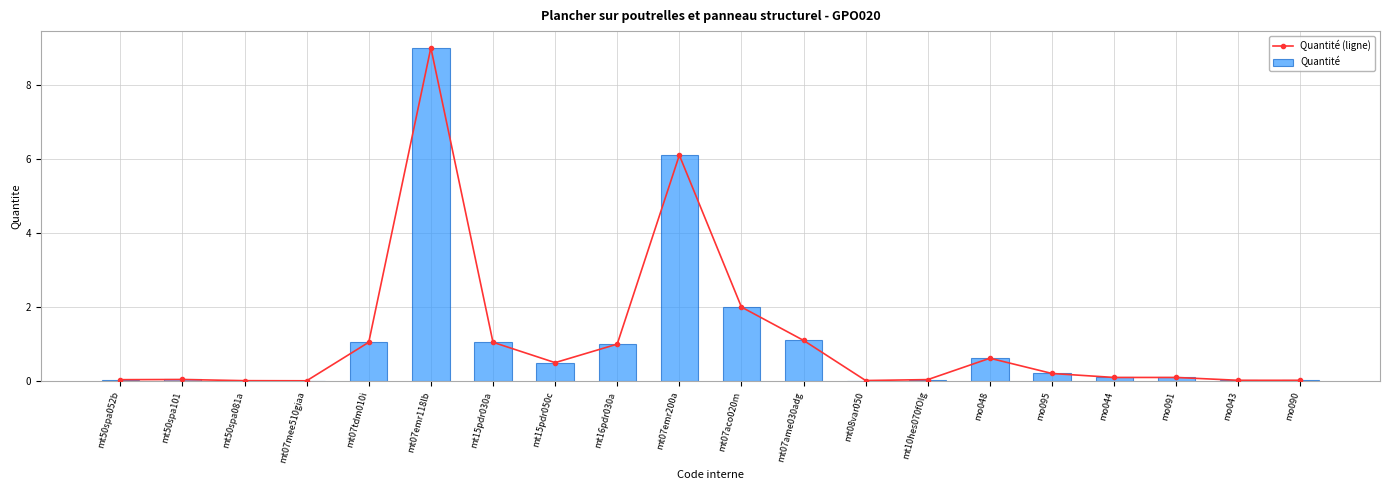

Rank the series by their maximum value, from highest to lowest.

Quantité (ligne), Quantité